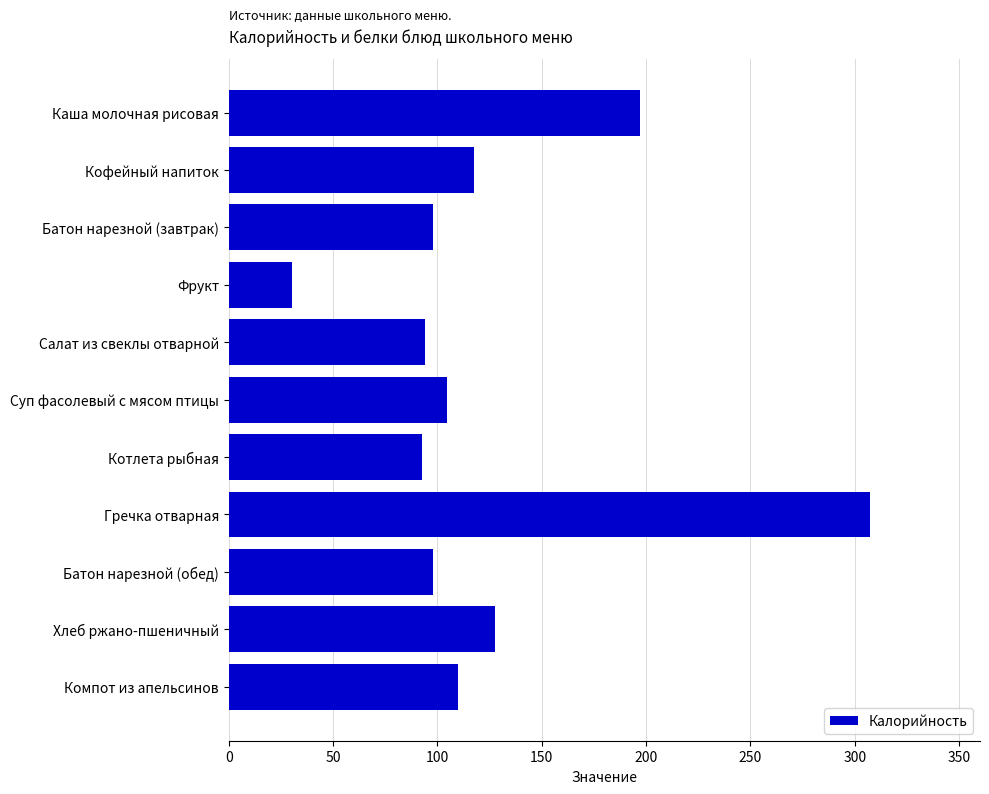

The chart shows a value of 104.8 at Суп фасолевый с мясом птицы. True or false?

True